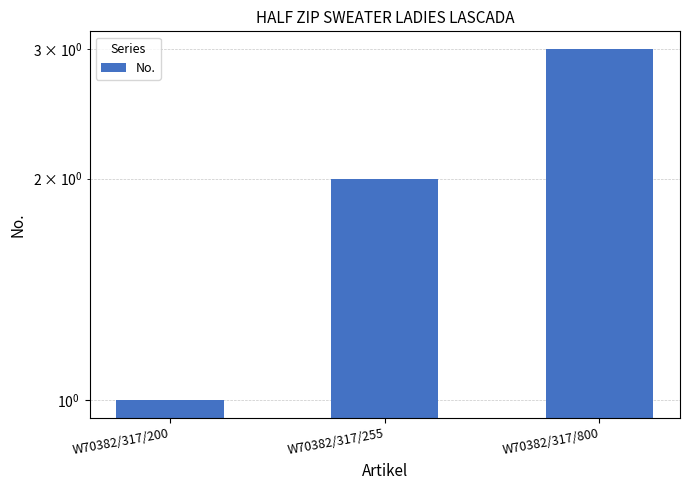

Is it true that the value at W70382/317/255 is 2?

True